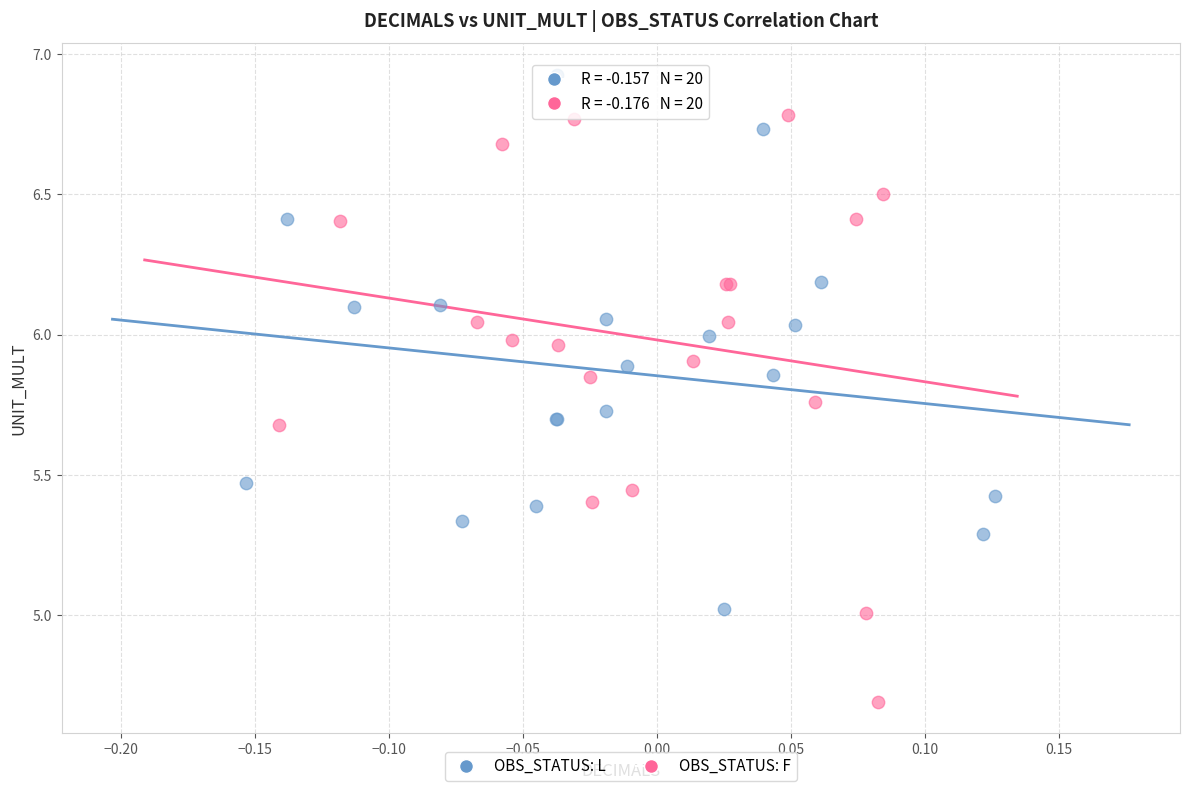

Which series has the largest Y range (max minus min)?

OBS_STATUS: F